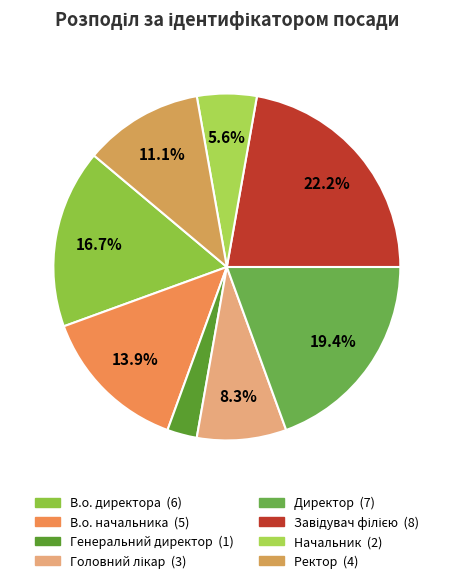

Approximately how many times larger is the value at В.о. директора compared to Головний лікар?

2.0